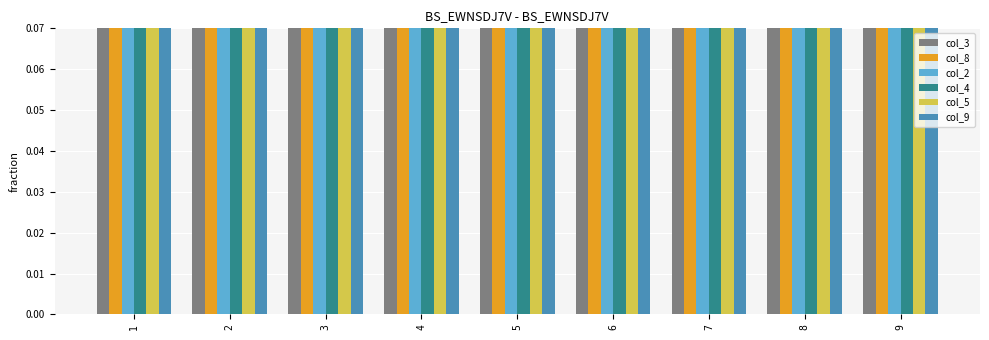

Is the value of col_9 at 7 greater than the value of col_2 at 6?

Yes